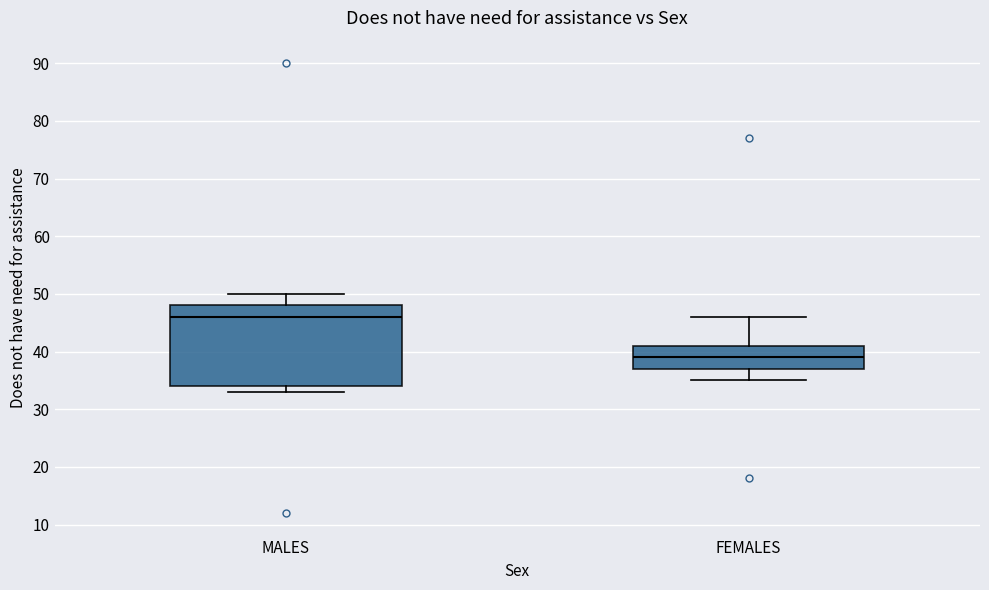

Which box has the lowest median line?

FEMALES